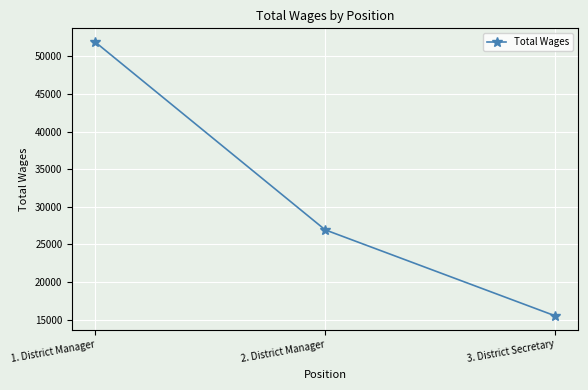

What is the ratio of the value at 2. District Manager to the value at 3. District Secretary?

1.7